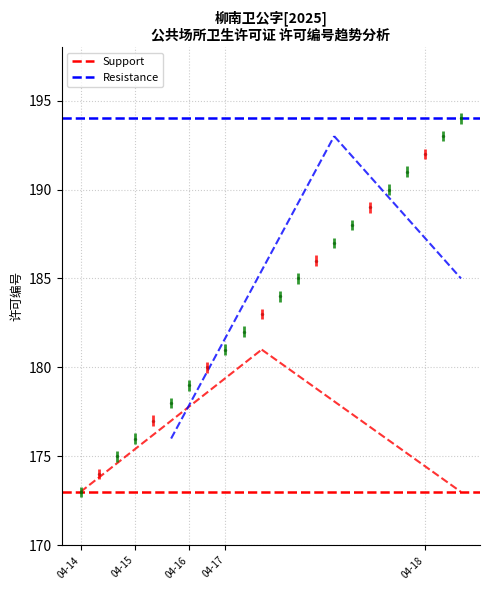

What is the value of the Support point at the 1st from the left?

173